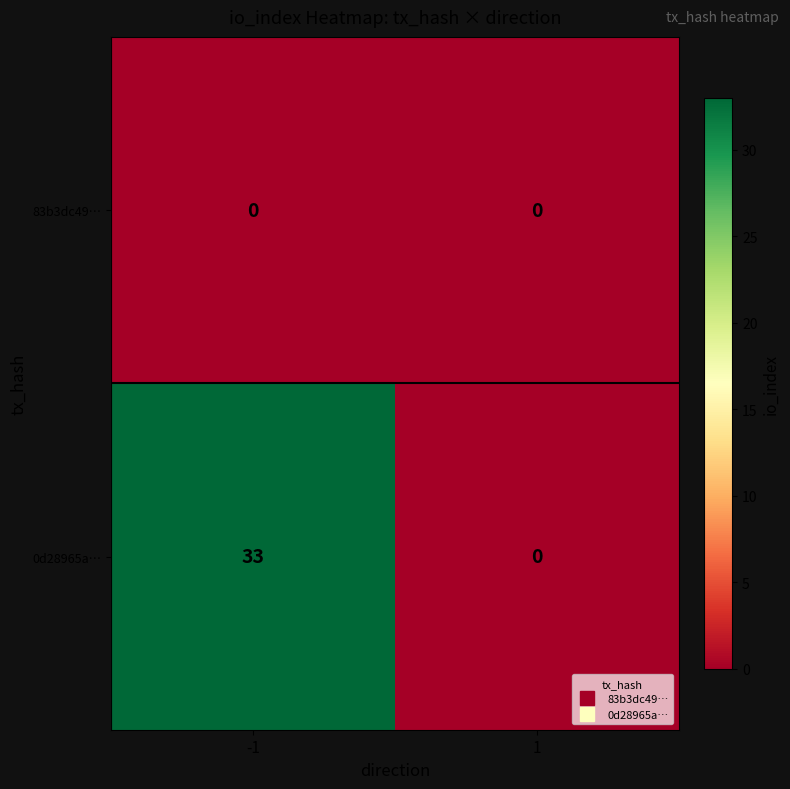

List the series in order of their overall mean, lowest first.

83b3dc49…, 0d28965a…